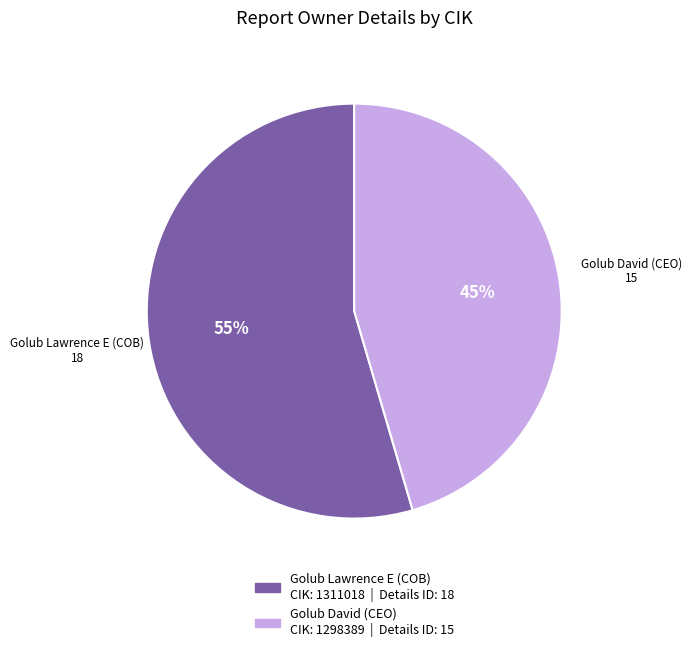

To the nearest percent, what is the average slice percentage?

50%